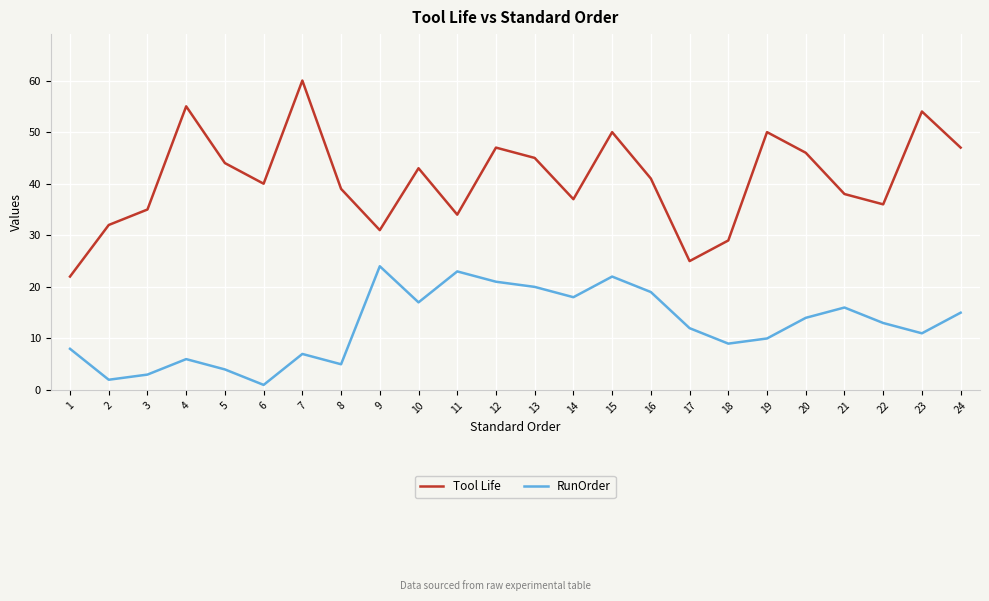

At which category does Tool Life reach its first local valley?

6